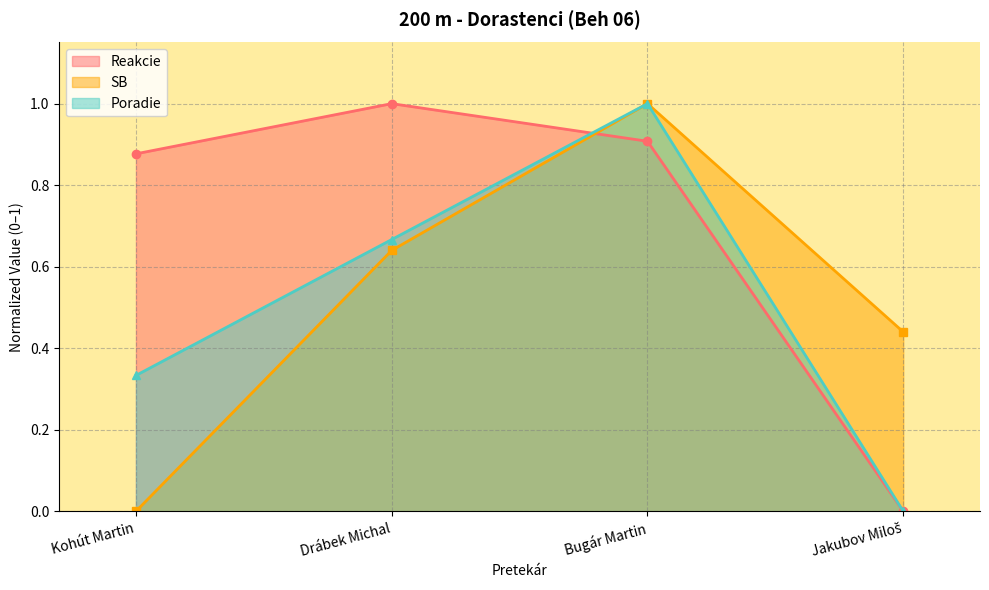

Rank the series at Kohút Martin from highest to lowest value.

Reakcie, Poradie, SB